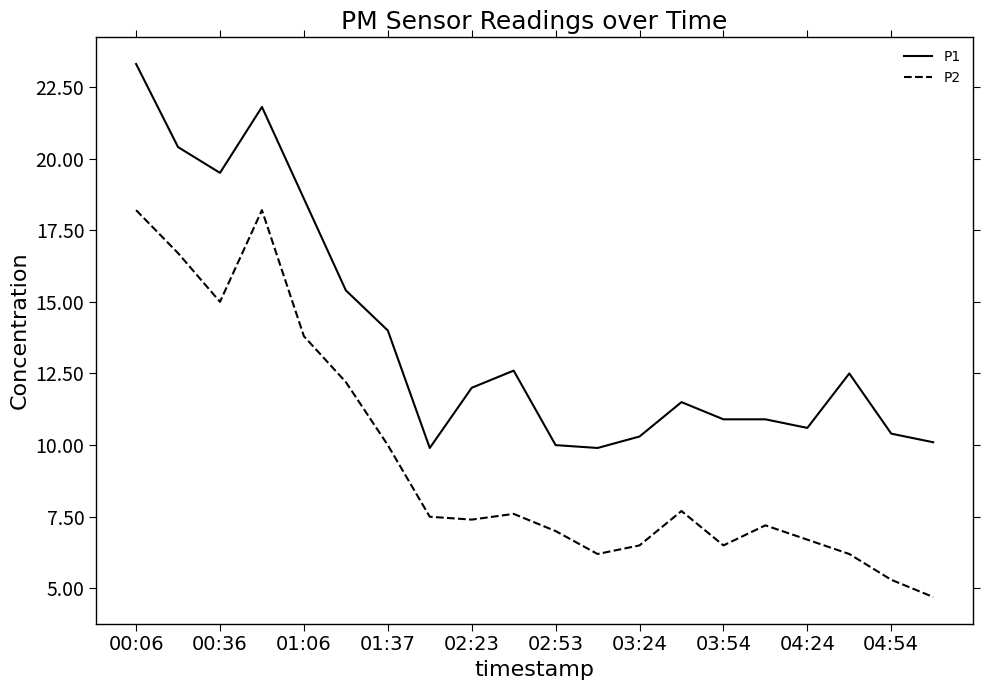

Which series has the largest total across all categories?

P1